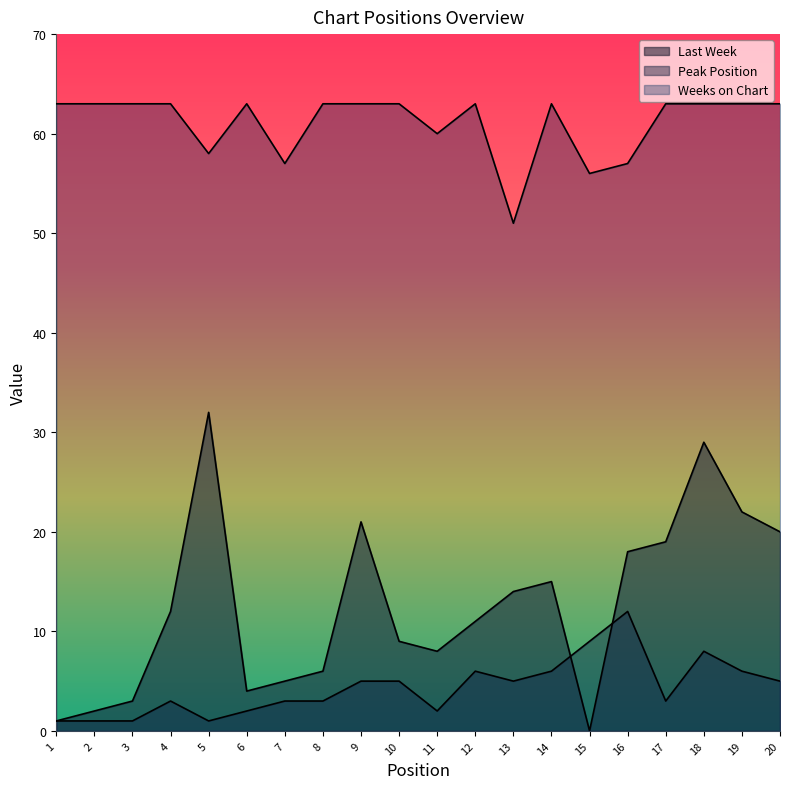

How many times do Last Week and Peak Position cross each other?

2